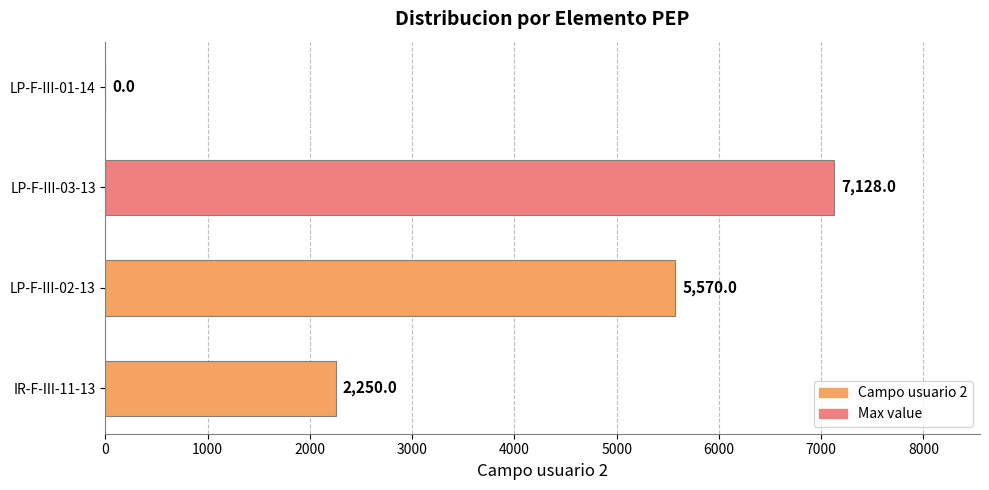

Is it true that the value at LP-F-III-03-13 is 10853?

False